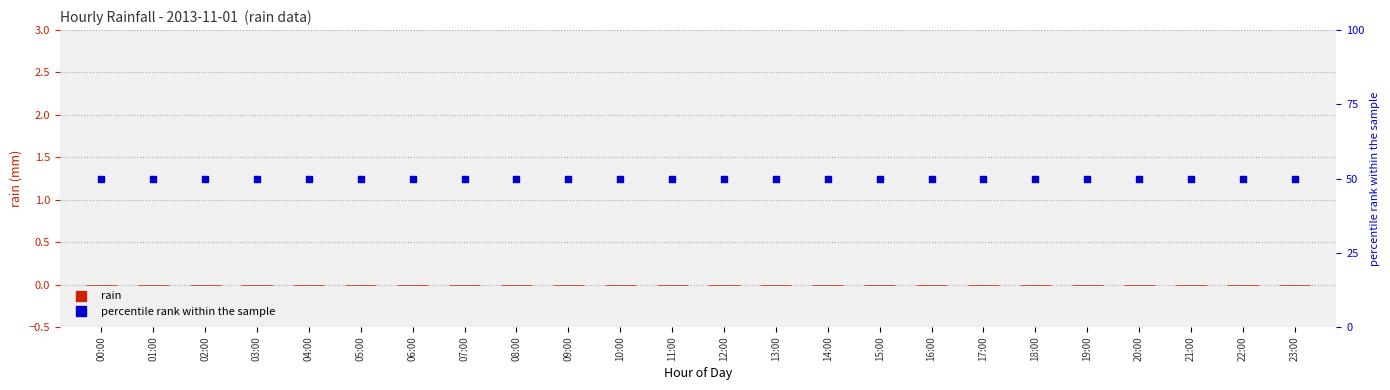

Which series contains the highest Y value?

percentile rank within the sample